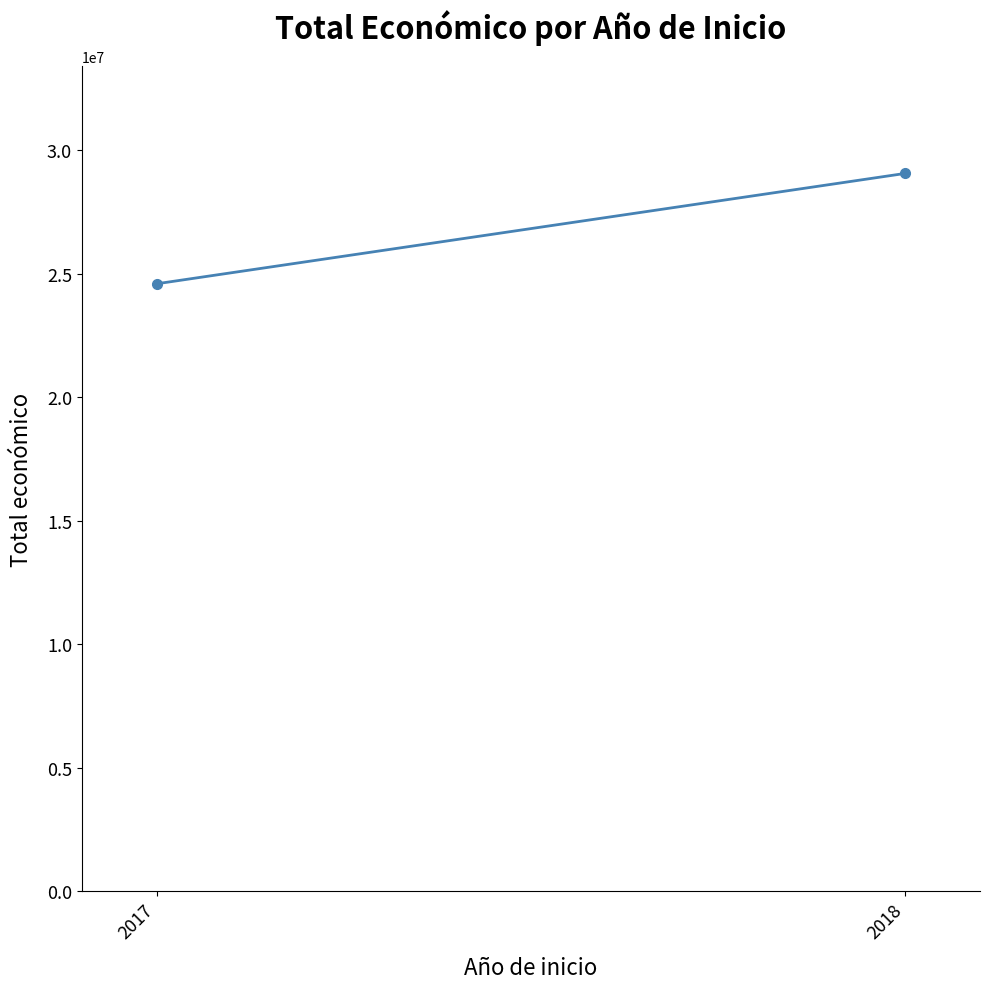

At which label is the value closest to 26825909?

2017